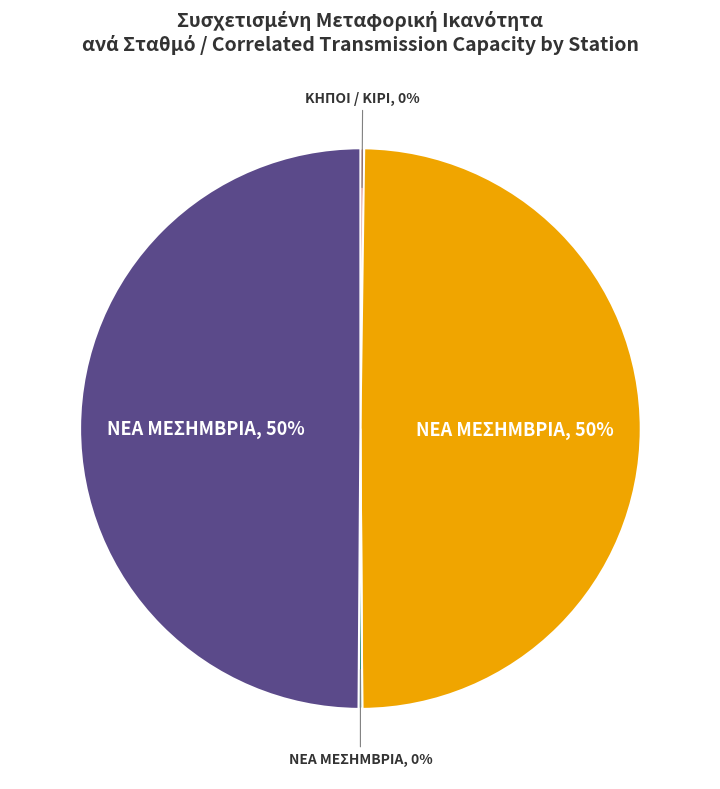

To the nearest percent, what is the average slice percentage?

25%